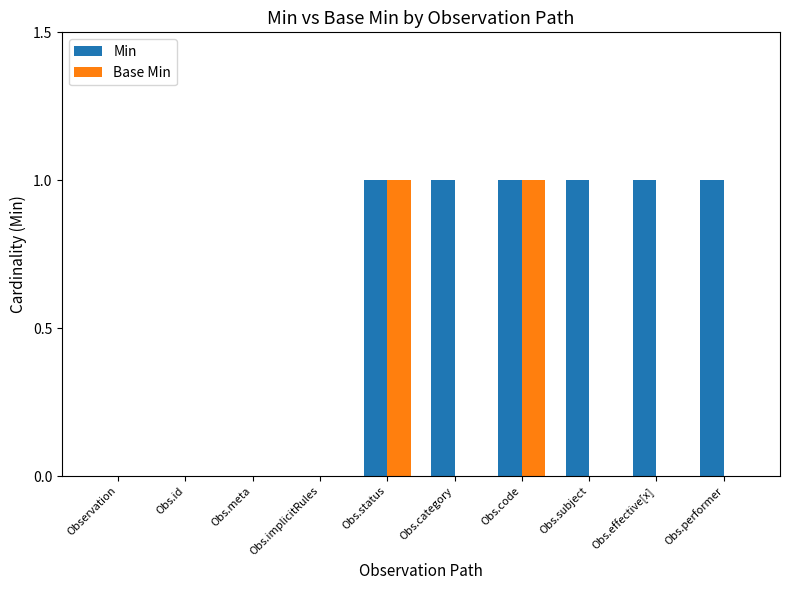

Between Obs.implicitRules and Obs.category, which series saw the biggest shift?

Min